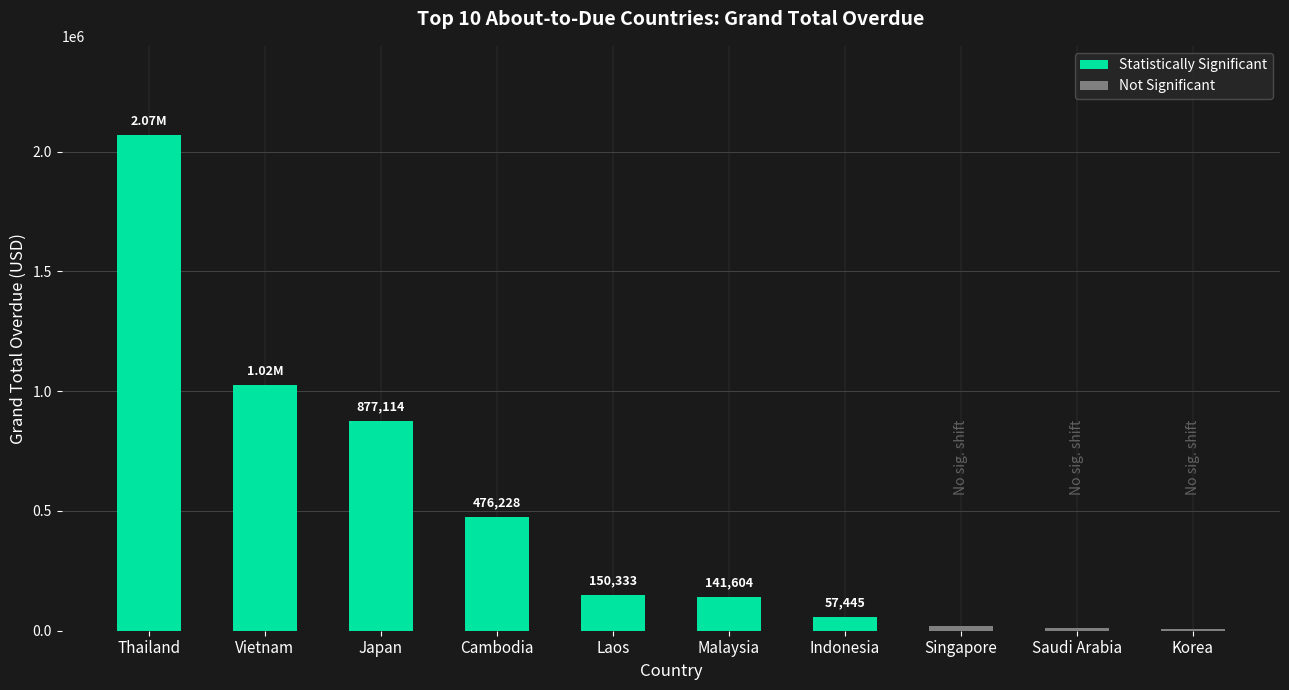

What is the label of the 2nd bar from the left?

Vietnam